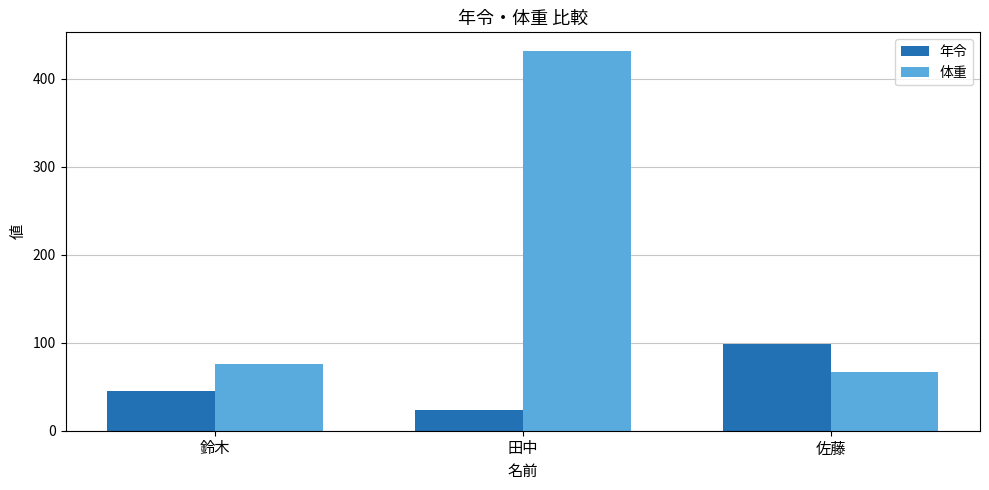

Reading left to right, what are all the values shown in this chart?

年令: 45.0	23.0	98.0
体重: 76.3	431.0	66.8